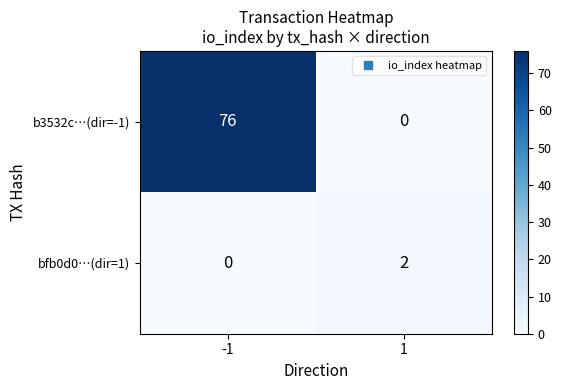

At 1, list the series in order from largest to smallest.

bfb0d0…(dir=1), b3532c…(dir=-1)